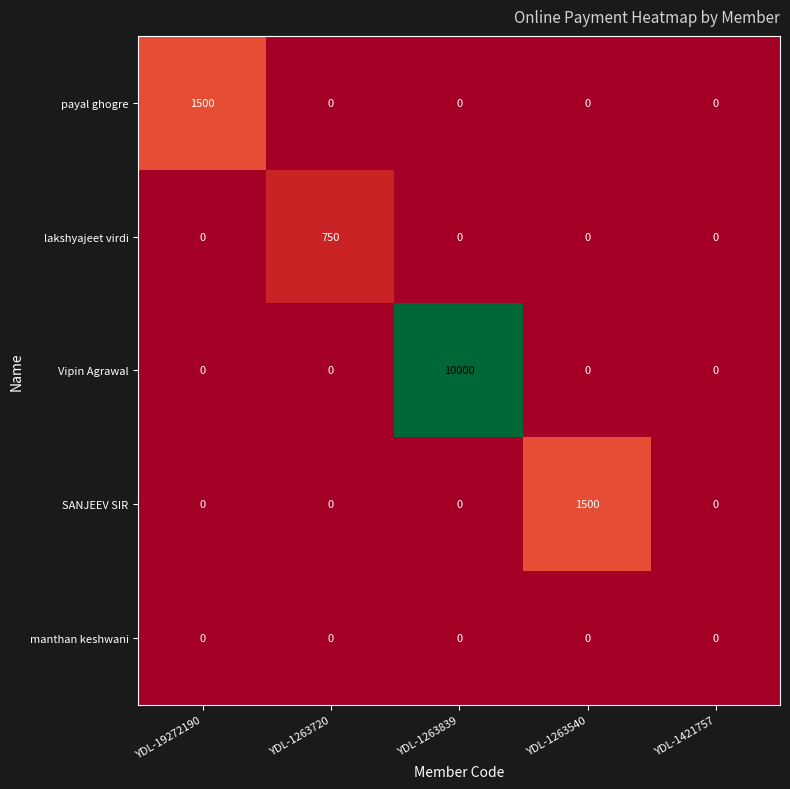

What is the average value of the payal ghogre series?

300